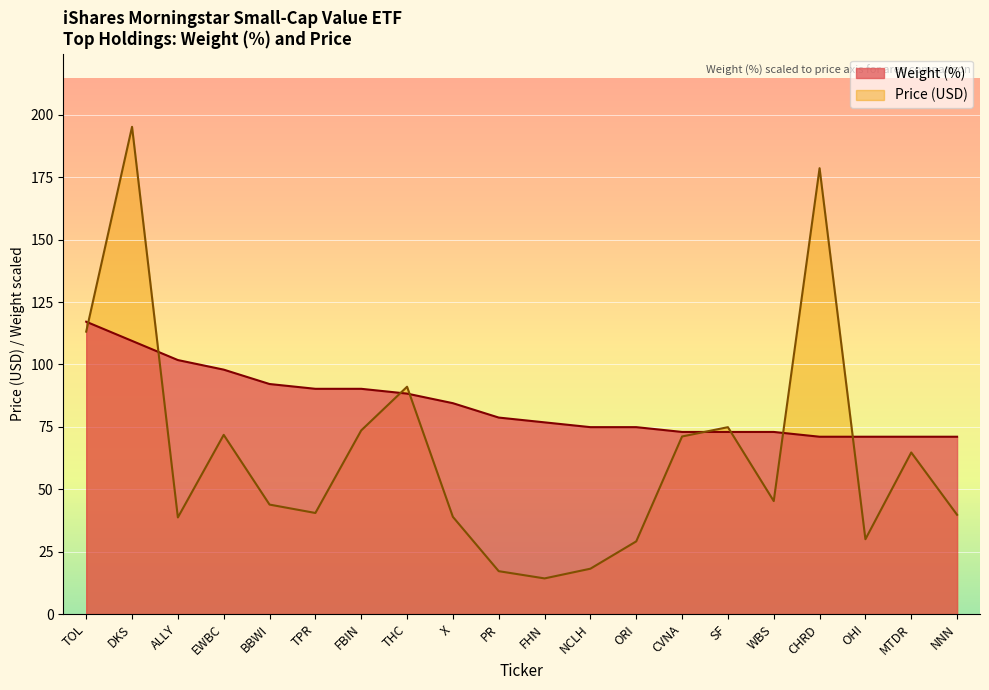

What is the sum of all Price values?

1290.0